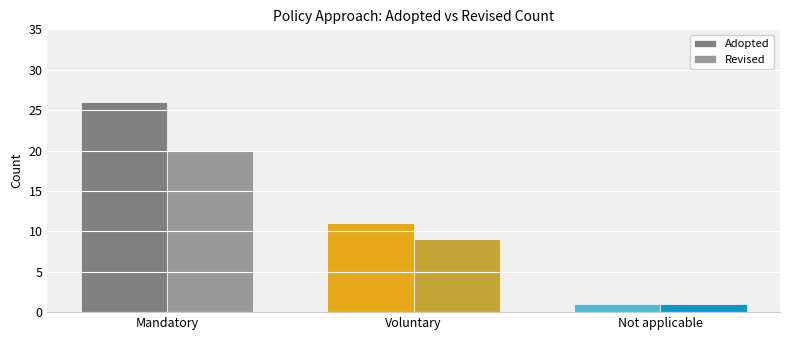

Rank the series by their maximum value, from lowest to highest.

Revised, Adopted